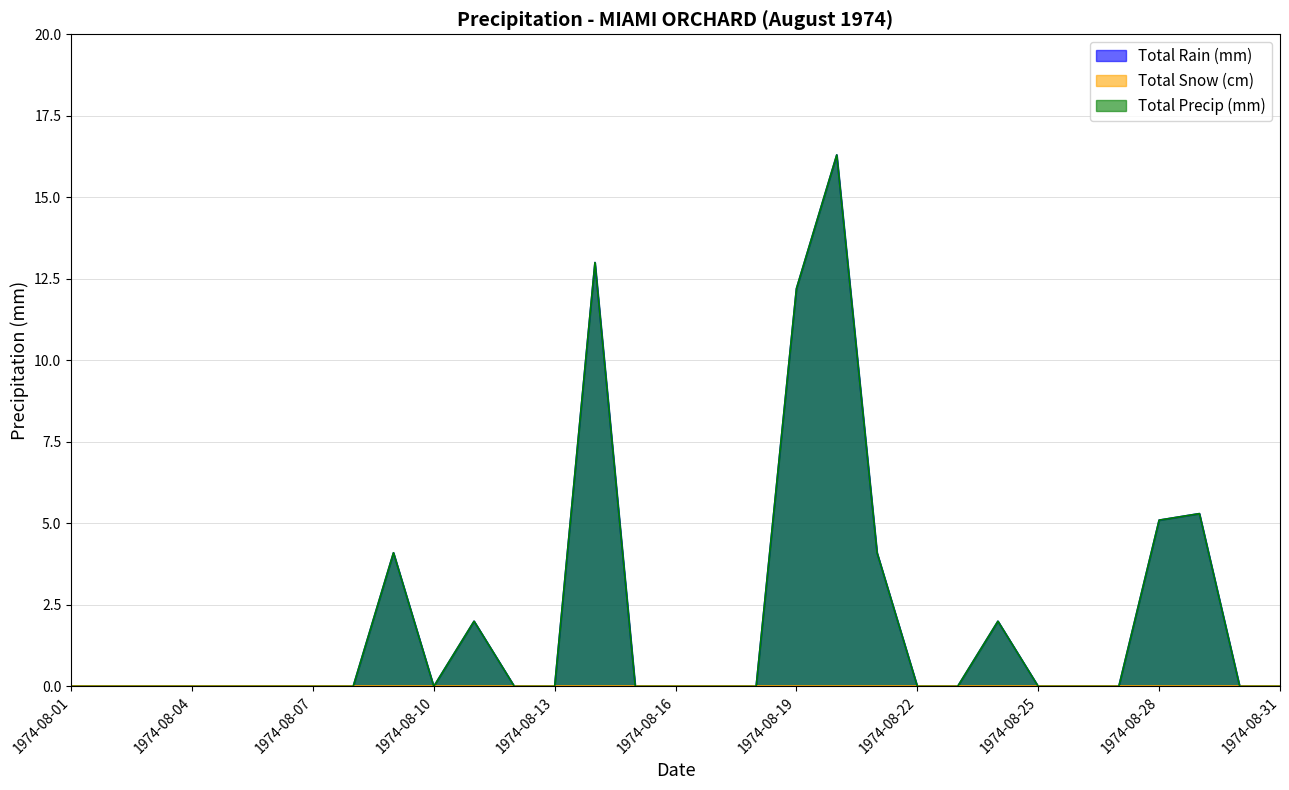

Between 1974-08-03 and 1974-08-11, which series saw the biggest shift?

Total Rain (mm)